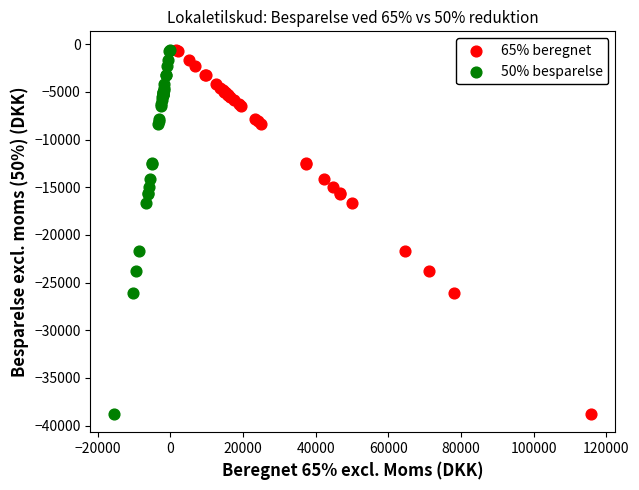

What are all the series names shown in the legend?

65% beregnet, 50% besparelse